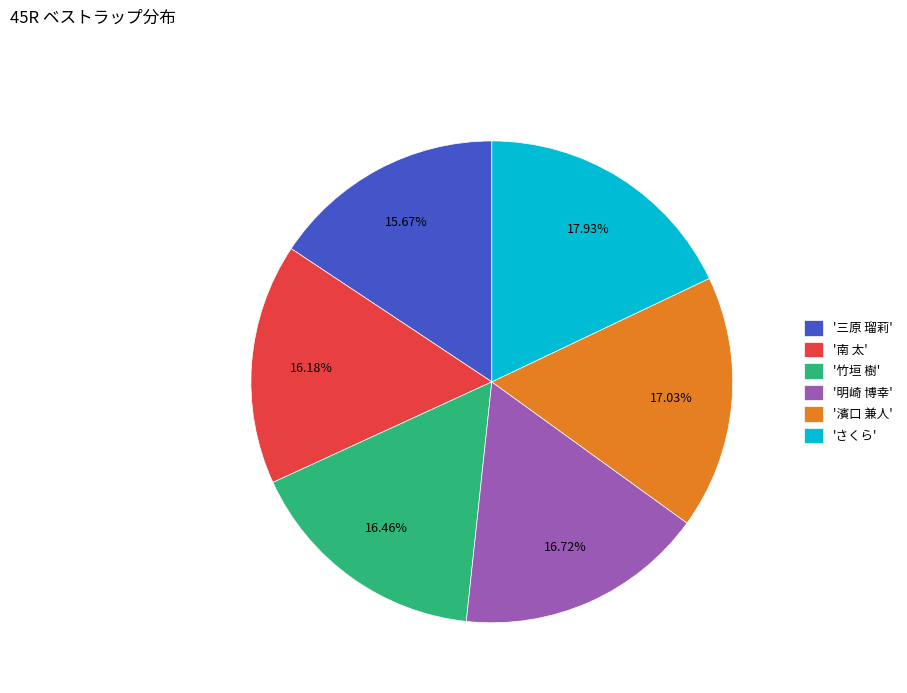

Does '竹垣 樹' represent more than half of the total?

No